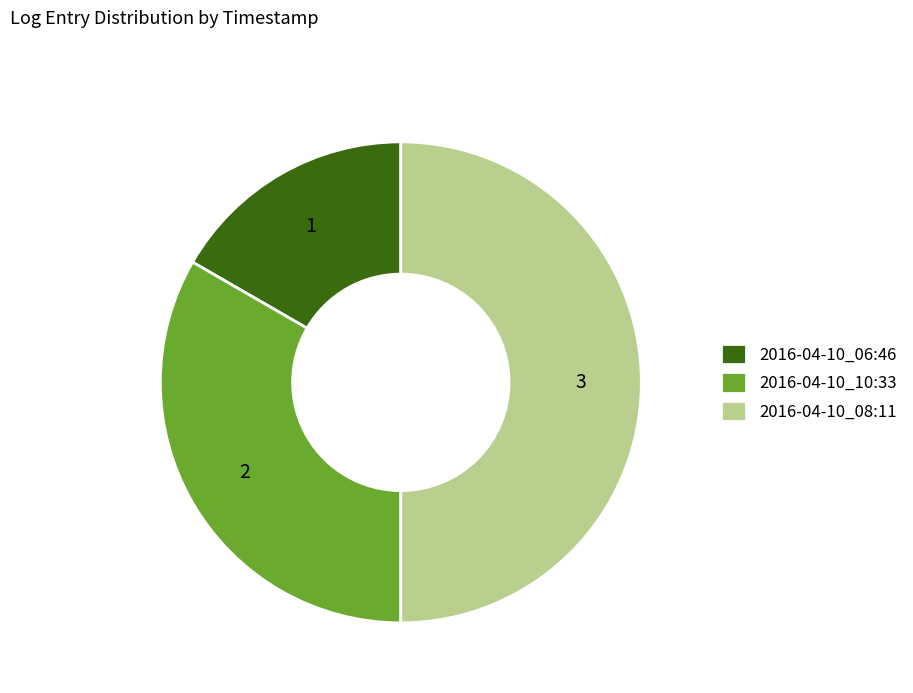

Does 2016-04-10_10:33 represent more than half of the total?

No